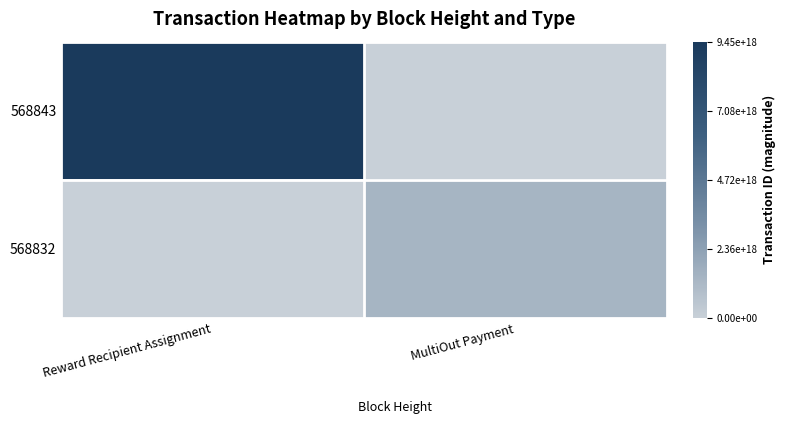

How many distinct data groups are displayed?

2